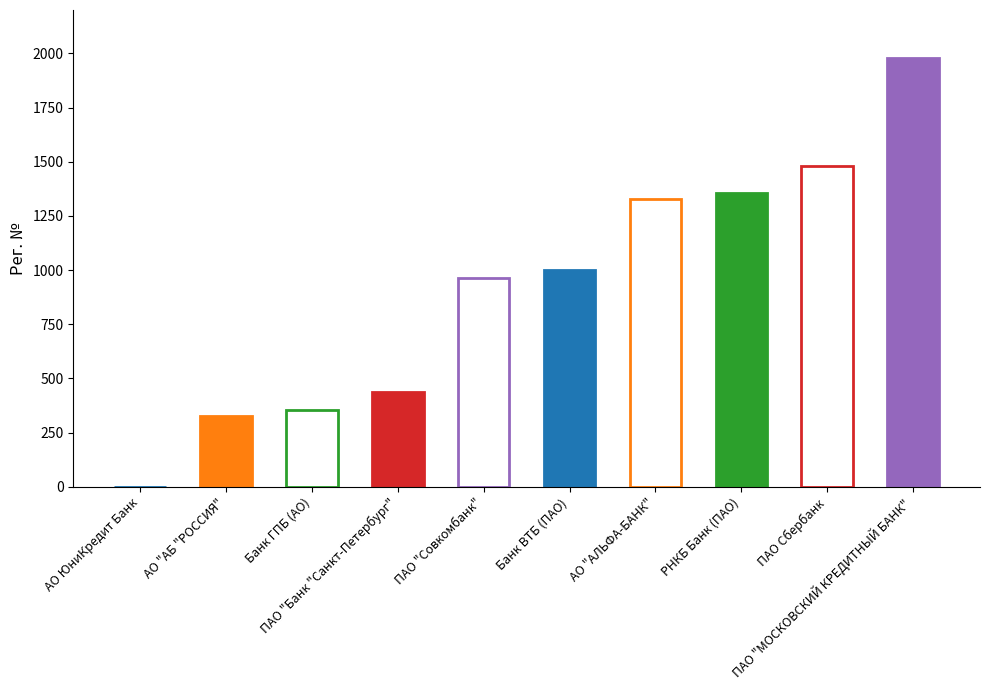

Which has a higher value, ПАО "Совкомбанк" or Банк ГПБ (АО)?

ПАО "Совкомбанк"